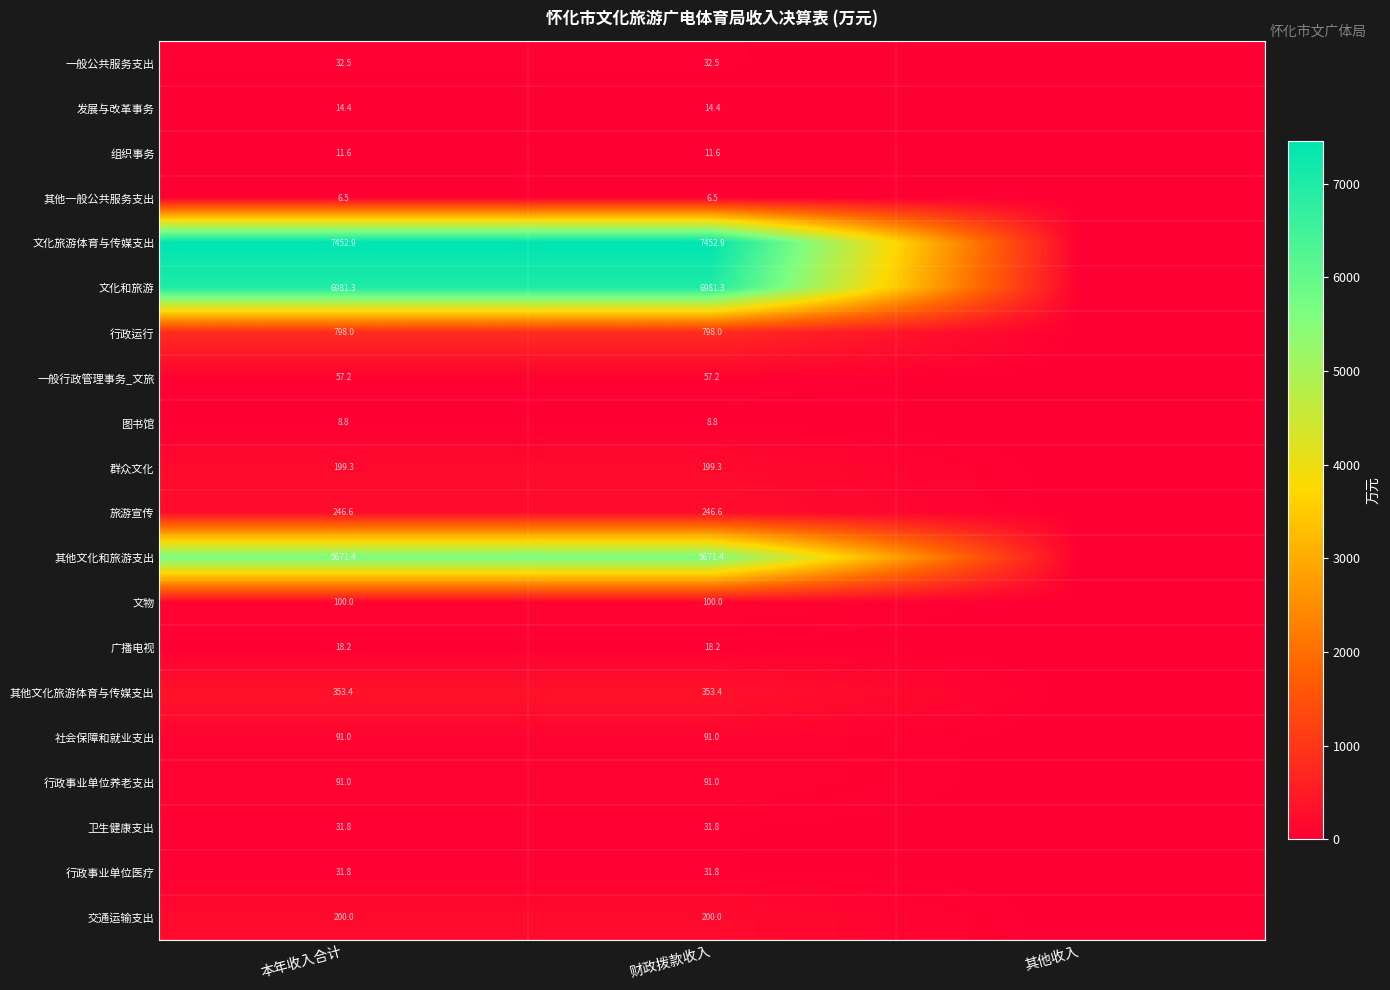

What is the spread (max minus min) of values at 本年收入合计?

7446.4